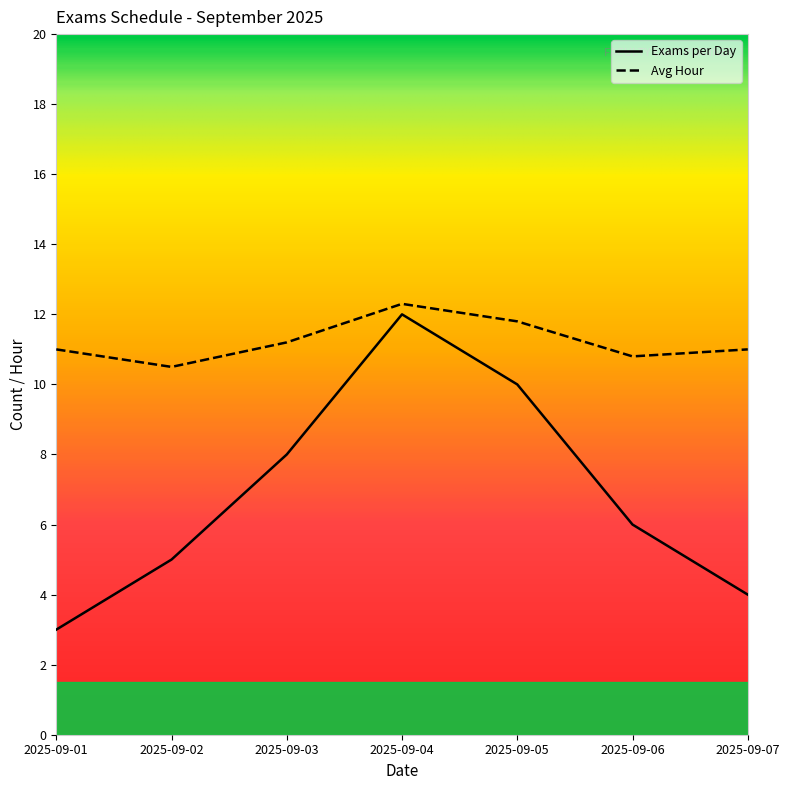

Read the Exams per Day value at 2025-09-04.

12.0